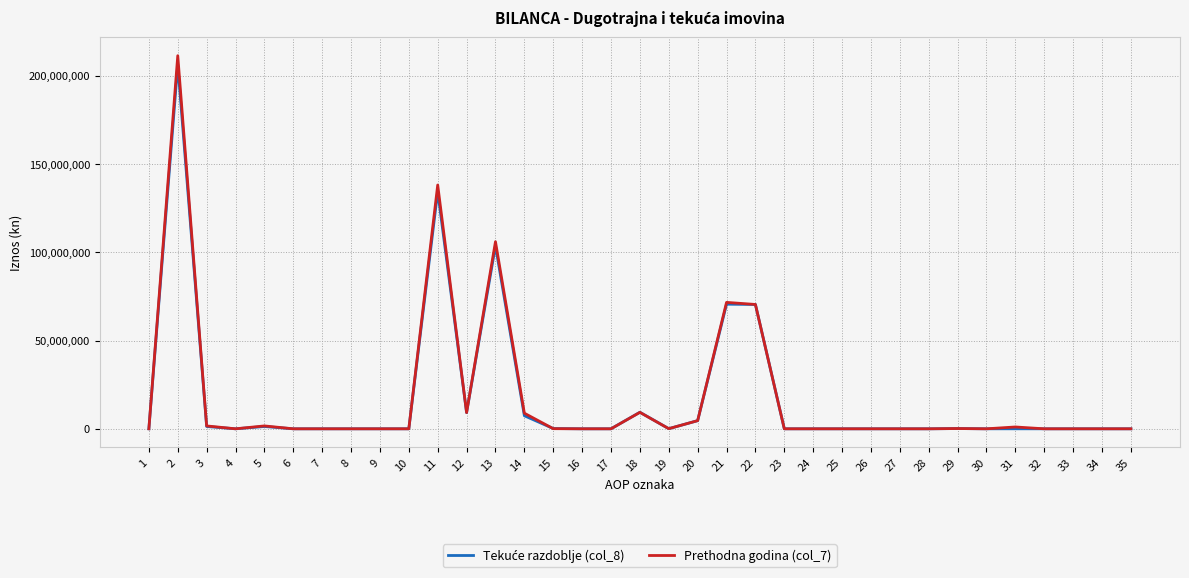

What is the greatest value displayed?

211342760